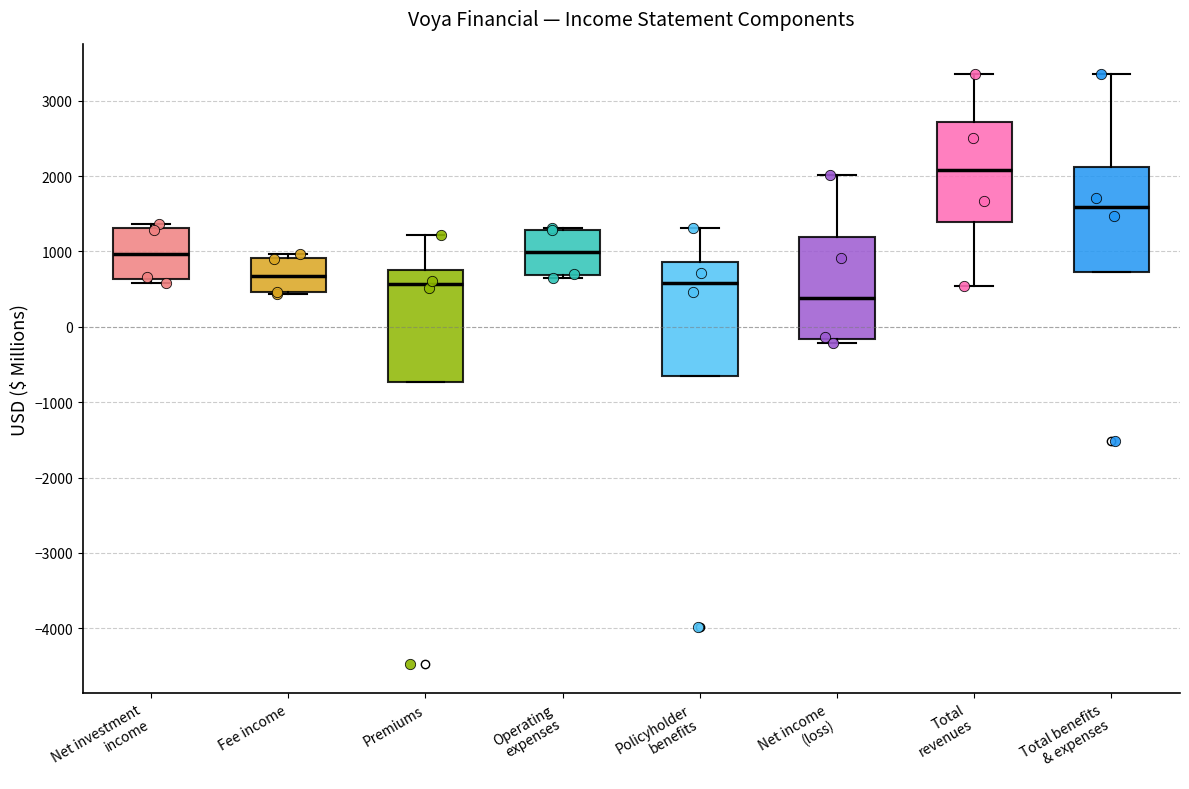

Reading left to right, transcribe this box plot: for each box, give where its median line is, the range the box spans, and where its two whiskers end, as read against the y-axis. The values are not printed on the chart, so give them approximately, as read against the axis.

Net investment income: median 1000, box 600 to 1300, whiskers 600 (just below the box's lower edge) to 1400
Fee income: median 700, box 500 to 900, whiskers 400 to 1000
Premiums: median 600, box -700 to 800, whiskers -700 to 1200
Operating expenses: median 1000, box 700 to 1300, whiskers 600 to 1300
Policyholder benefits: median 600, box -700 to 900, whiskers -700 to 1300
Net income (loss): median 400, box -200 to 1200, whiskers -200 (just below the box's lower edge) to 2000
Total revenues: median 2100, box 1400 to 2700, whiskers 500 to 3400
Total benefits & expenses: median 1600, box 700 to 2100, whiskers 700 to 3400